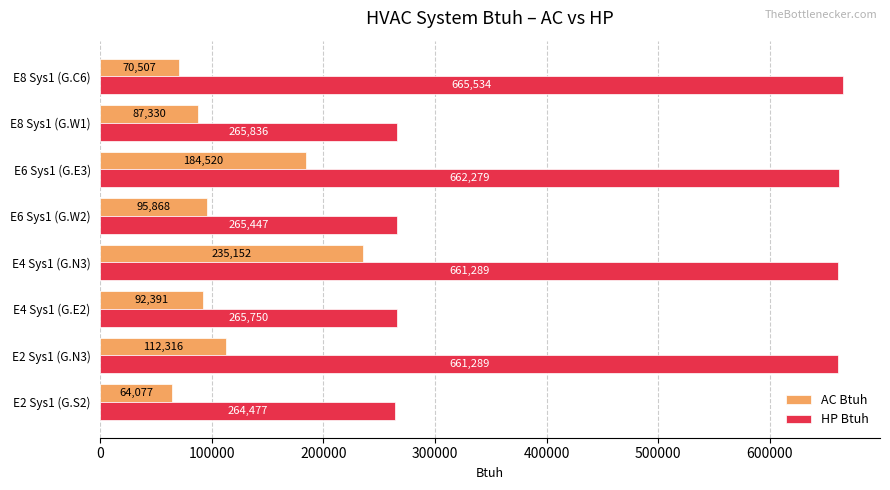

List the series in order of their overall mean, lowest first.

AC Btuh, HP Btuh